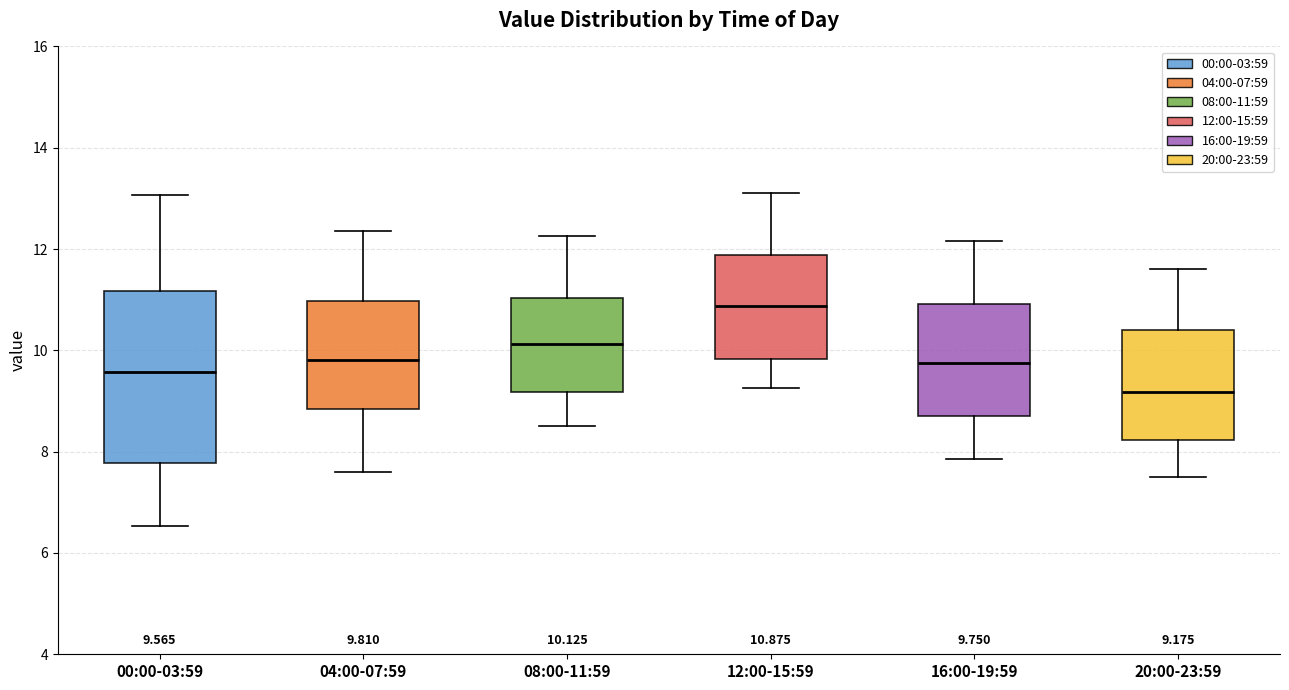

Which box is the tallest, from its lower edge to its upper edge?

00:00-03:59